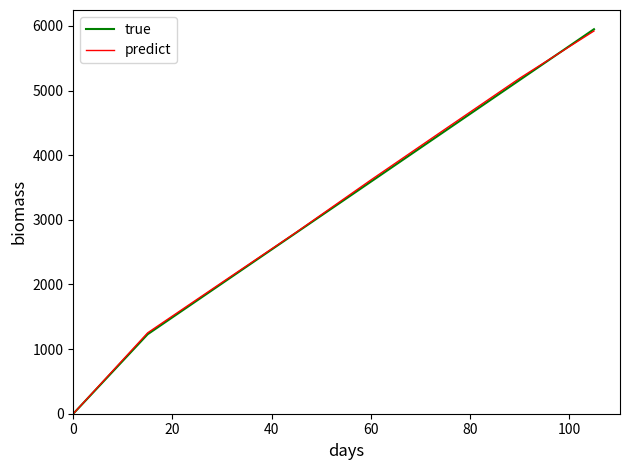

Which series has the largest total across all categories?

predict